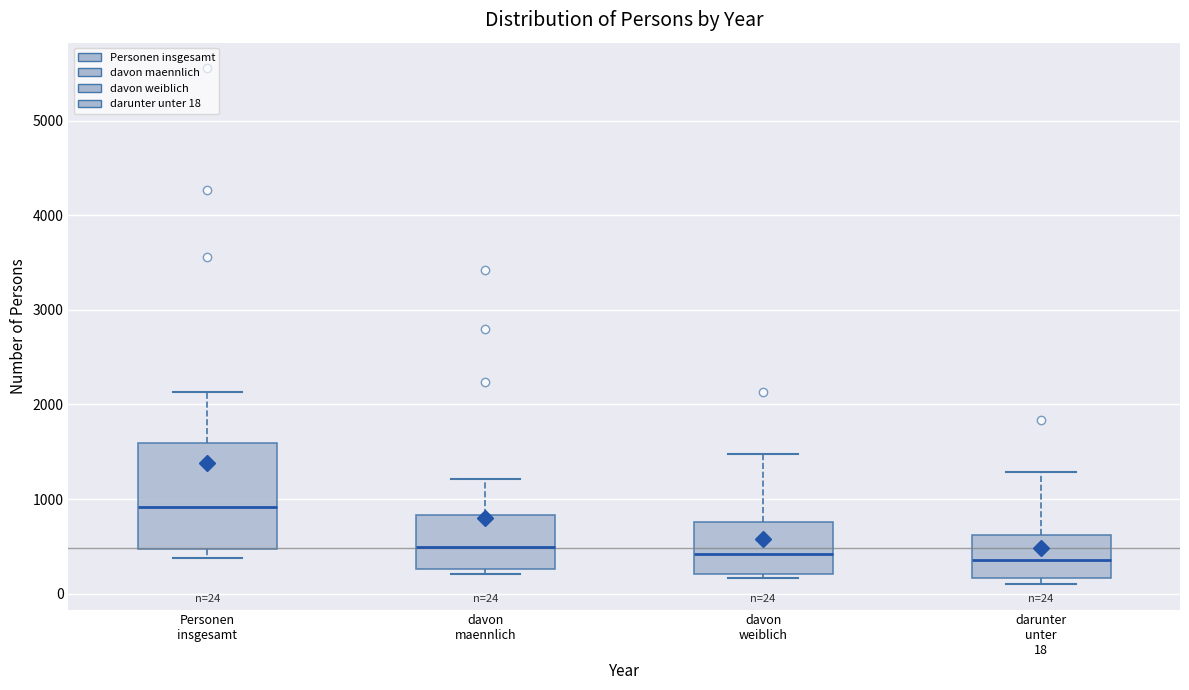

Comparing the boxes themselves (not the whiskers), which one is the tallest?

Personen insgesamt